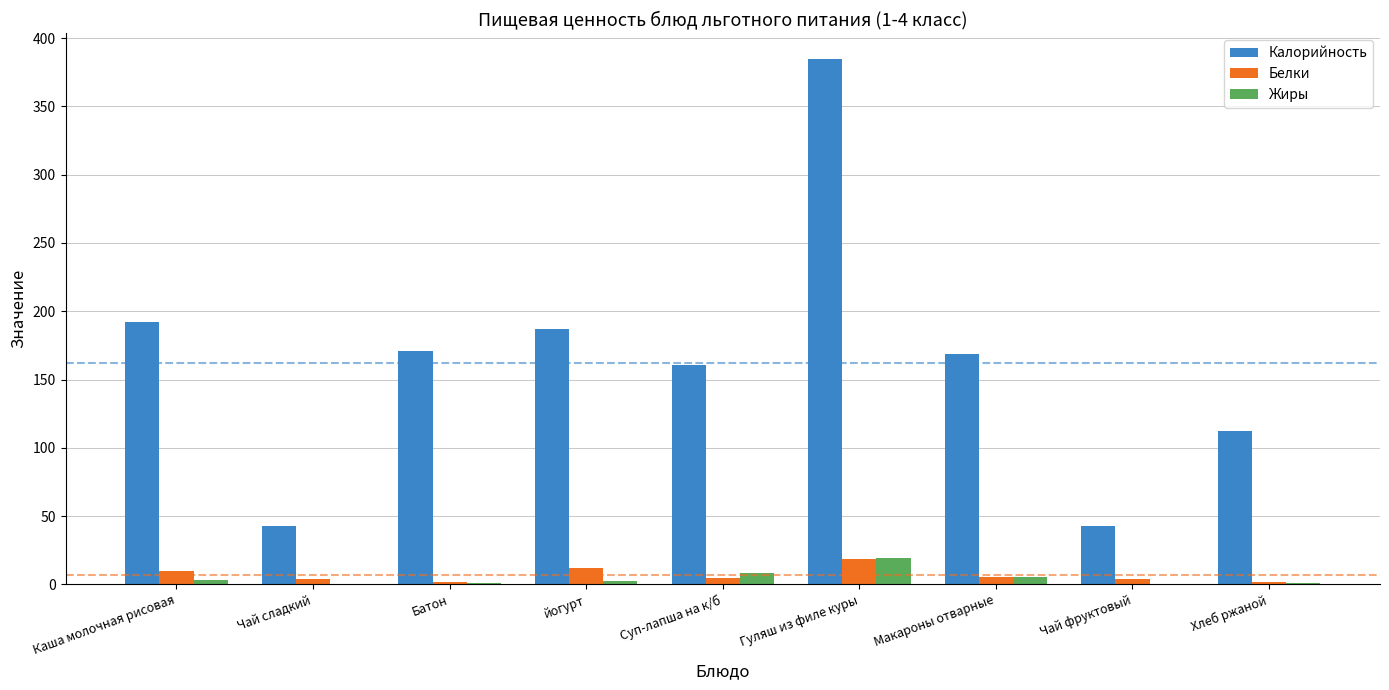

At which category is the sum across all series the highest?

Гуляш из филе куры